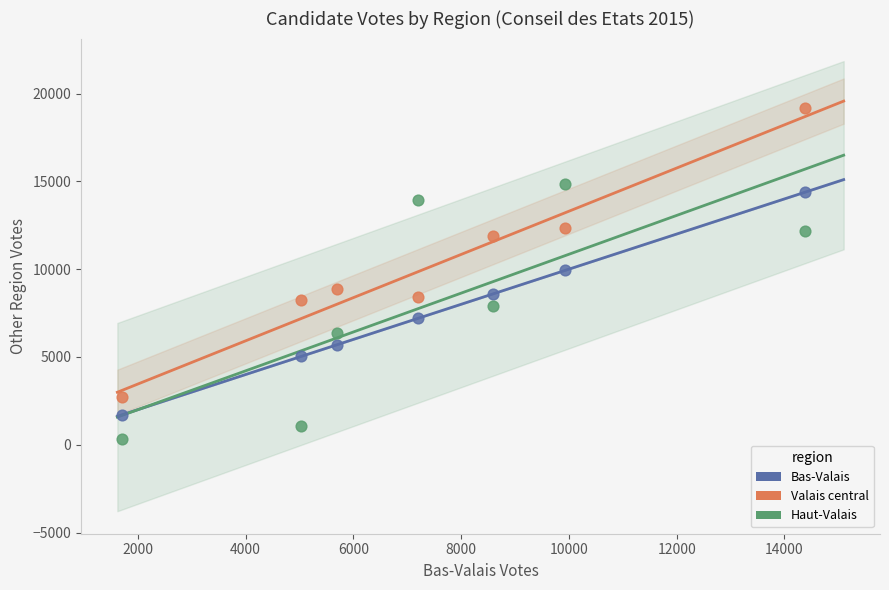

Which series has the widest spread of Y values?

Valais central